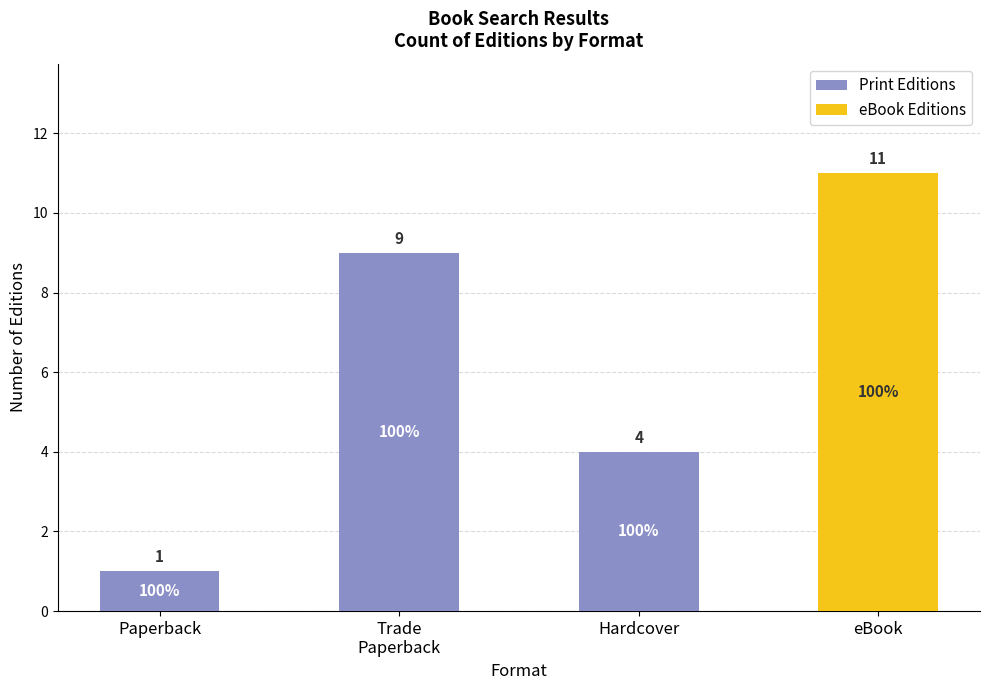

Are the bars horizontal?

No